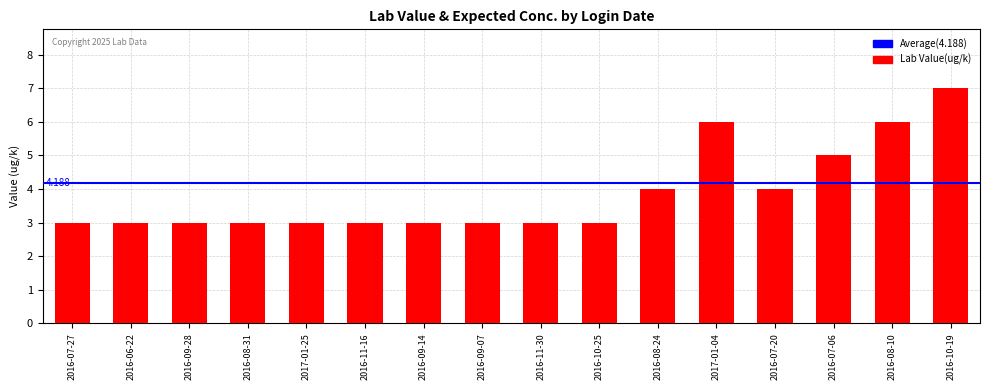

True or false: the data shows 3 at 2016-09-14.

True